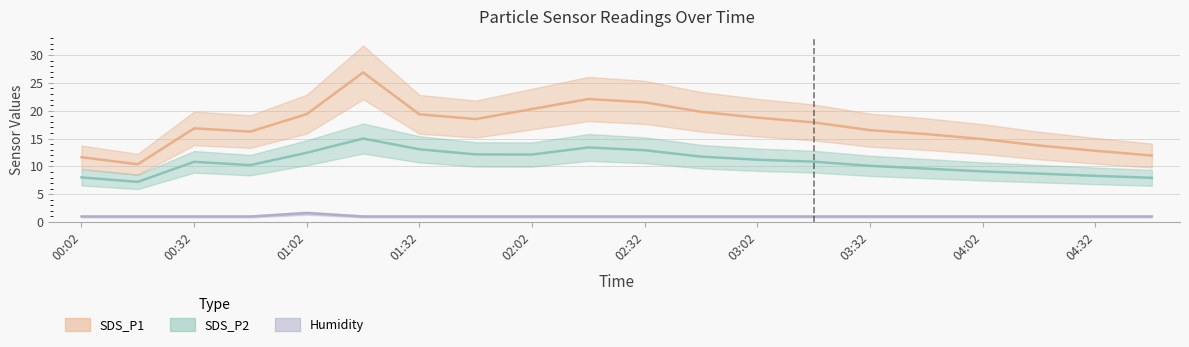

List the series in order of their peak value, highest first.

SDS_P1, SDS_P2, Humidity